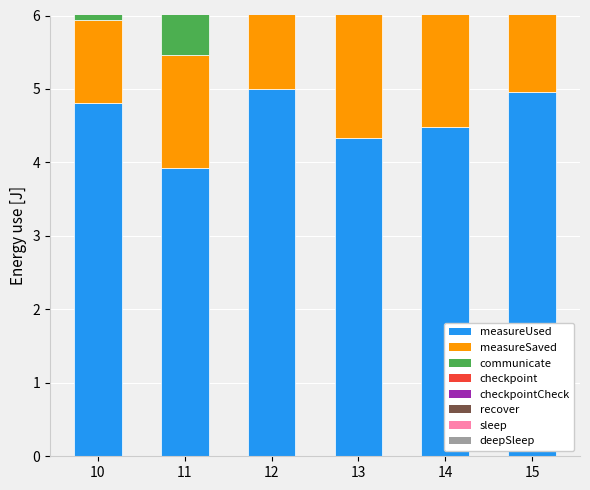

What is the average value of the \s series?

2.8